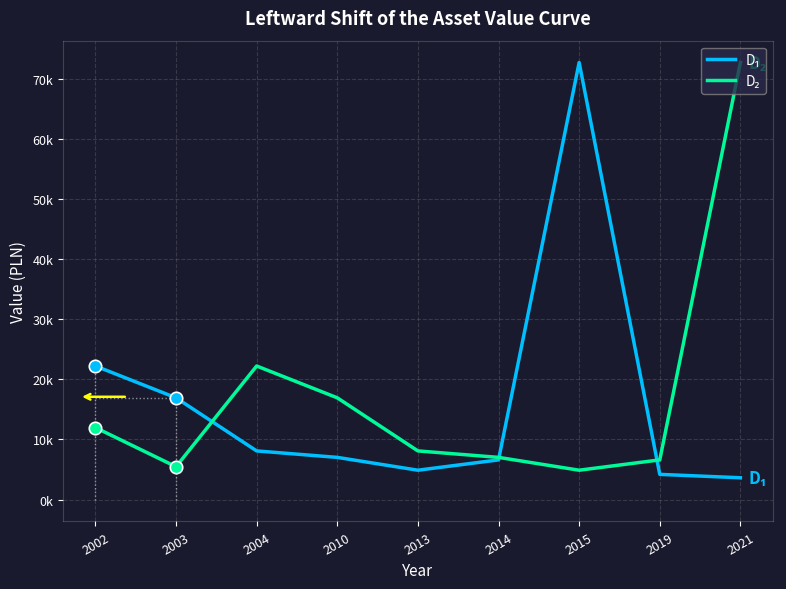

At how many categories does at least one series exceed 41222?

2